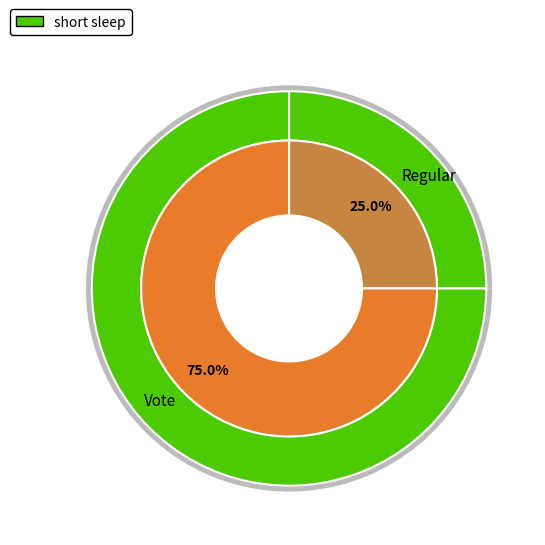

Which has a higher value, Regular or Vote?

Vote